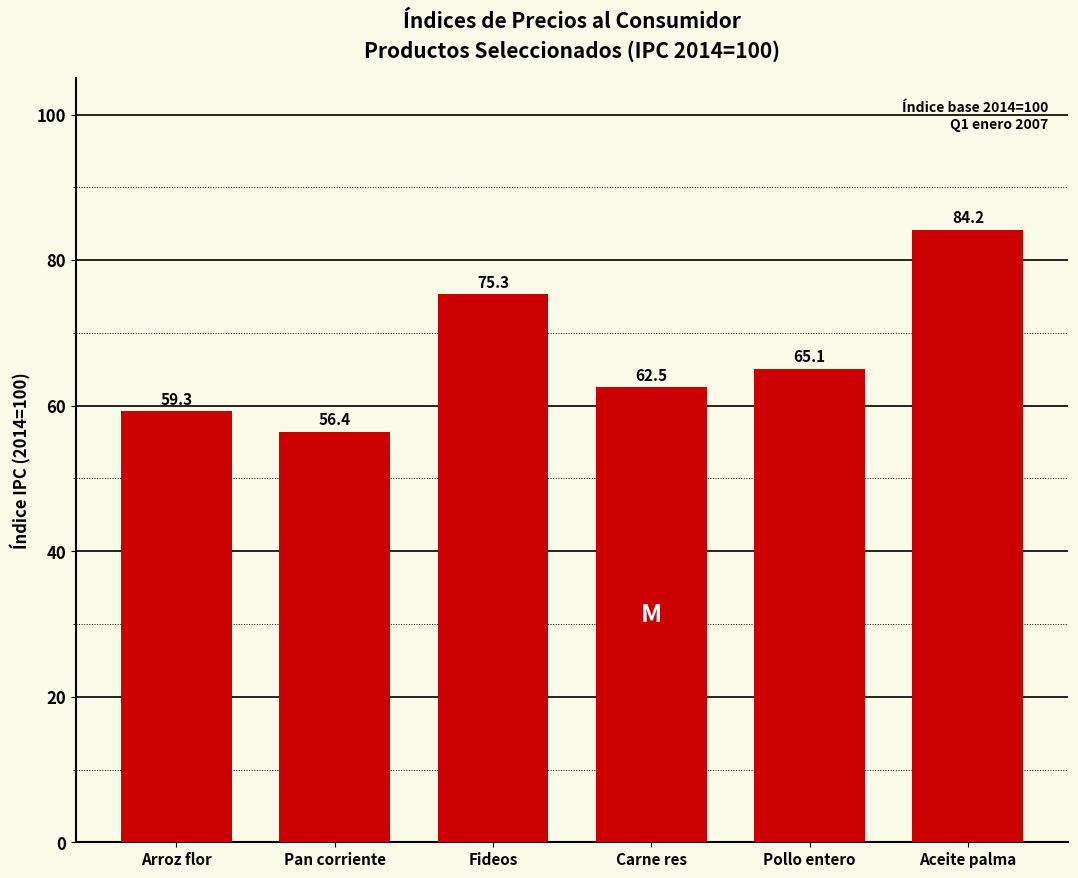

List the labels in order of value, largest first.

Aceite palma, Fideos, Pollo entero, Carne res, Arroz flor, Pan corriente